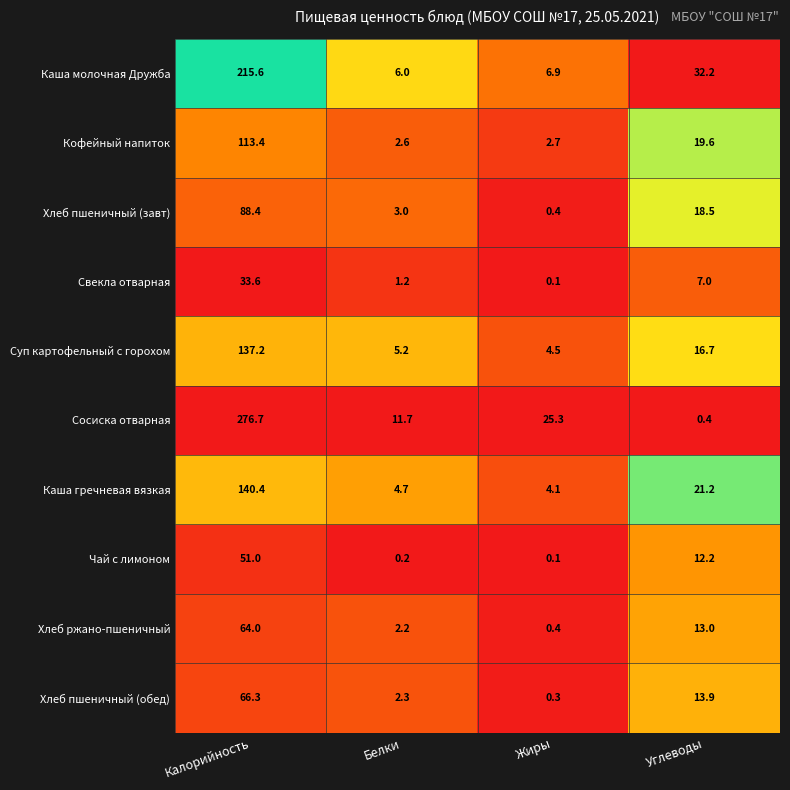

At Углеводы, list the series in order from largest to smallest.

Каша молочная Дружба, Каша гречневая вязкая, Кофейный напиток, Хлеб пшеничный (завт), Суп картофельный с горохом, Хлеб пшеничный (обед), Хлеб ржано-пшеничный, Чай с лимоном, Свекла отварная, Сосиска отварная